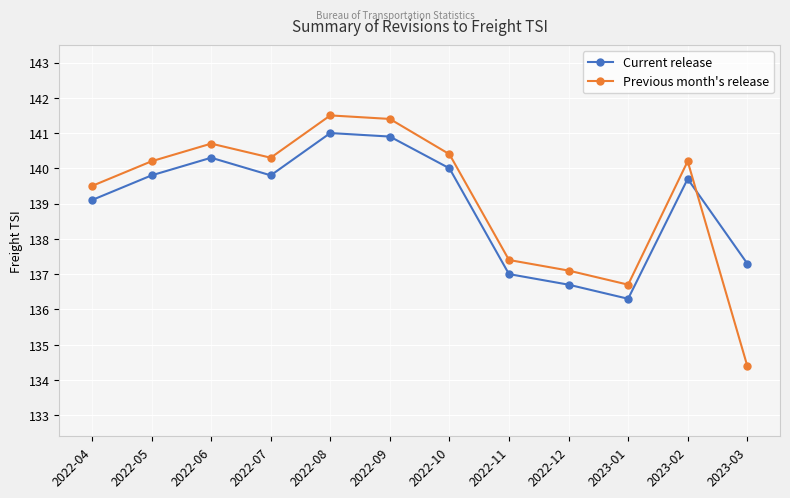

At which category does Current release reach its first local valley?

2022-07